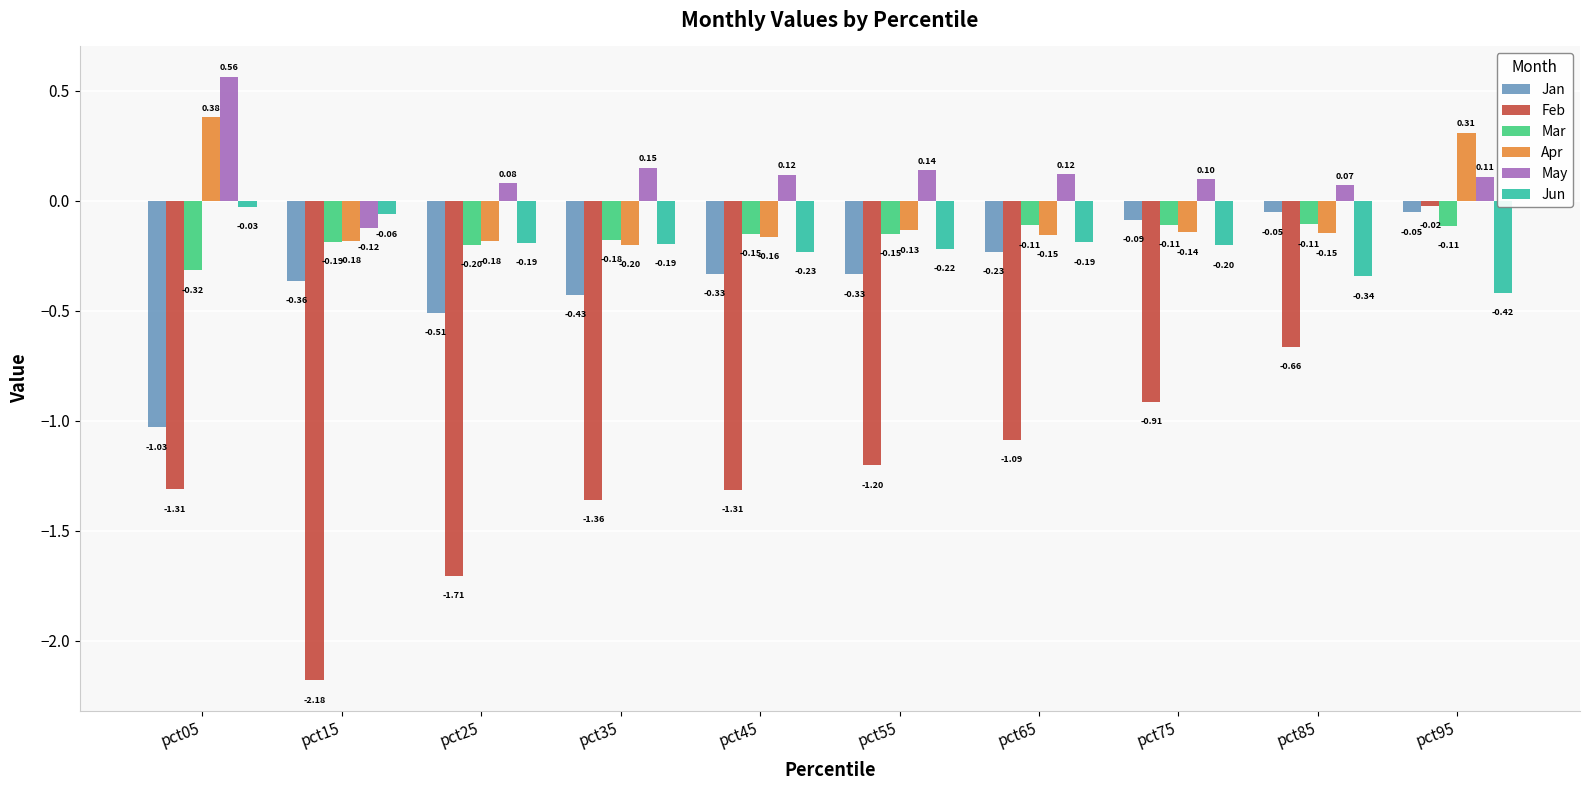

Are the bars horizontal?

No